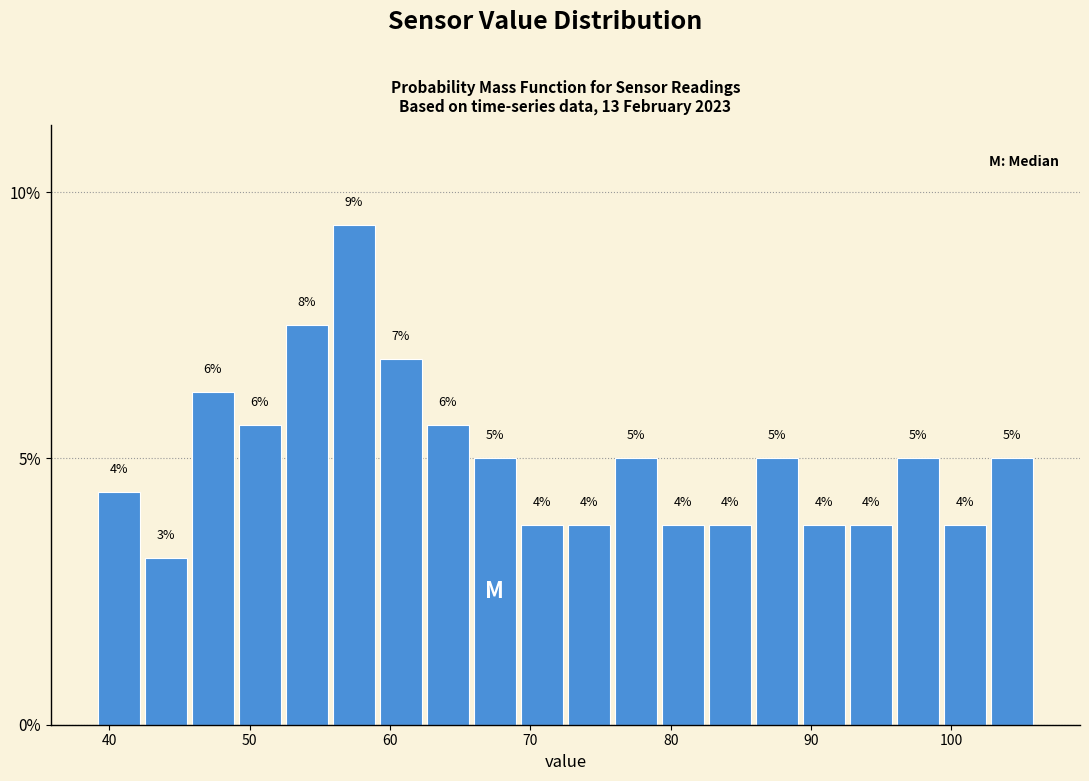

Read against the x-axis, roughly where is the centre of the tallest bar?

57